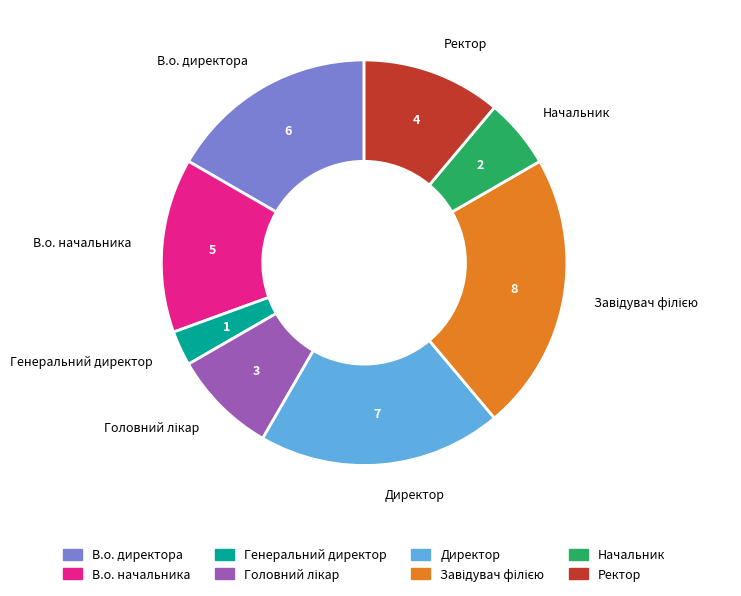

Which has a higher value, Генеральний директор or Директор?

Директор